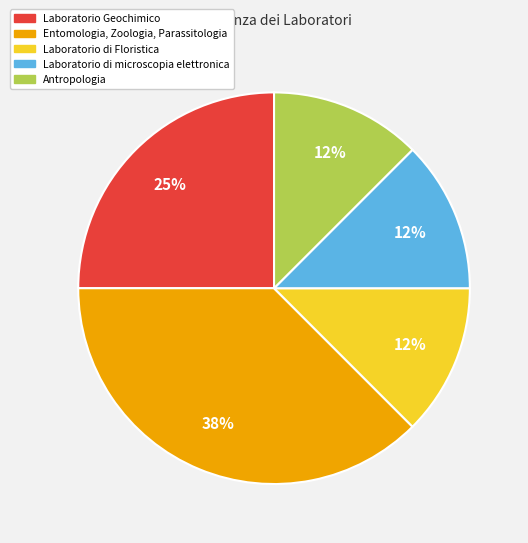

Which category has the biggest portion of the pie?

Entomologia, Zoologia, Parassitologia